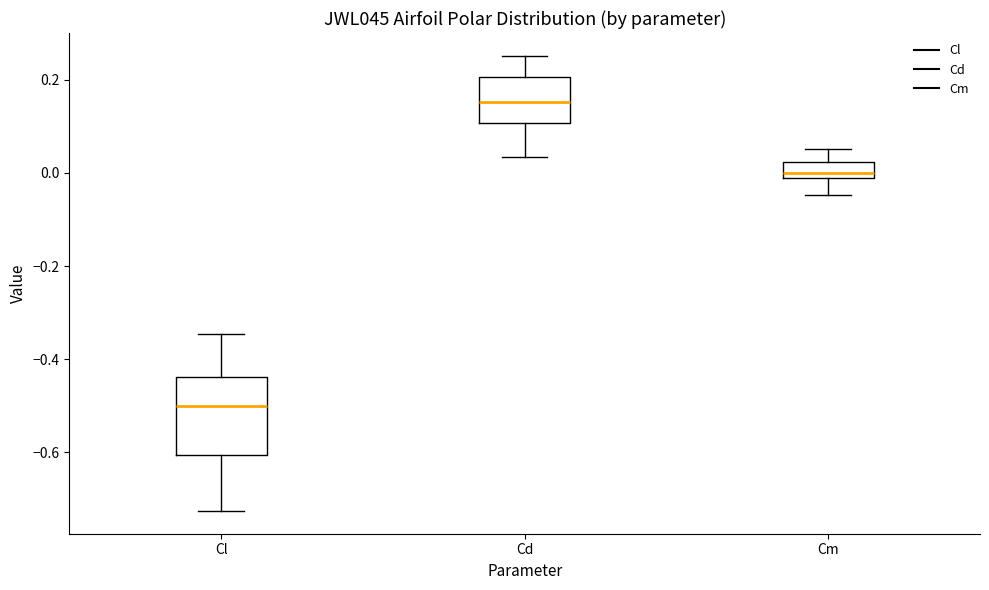

Reading left to right, transcribe this box plot: for each box, give where its median line is, the range the box spans, and where its two whiskers end, as read against the y-axis. The values are not printed on the chart, so give them approximately, as read against the axis.

Cl: median -0.50, box -0.60 to -0.44, whiskers -0.72 to -0.34
Cd: median 0.16, box 0.10 to 0.20, whiskers 0.04 to 0.26
Cm: median 0.00, box -0.02 to 0.02, whiskers -0.04 to 0.06